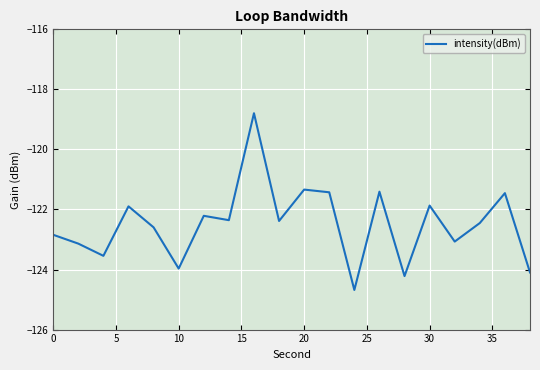

How many lines are shown in the chart?

1